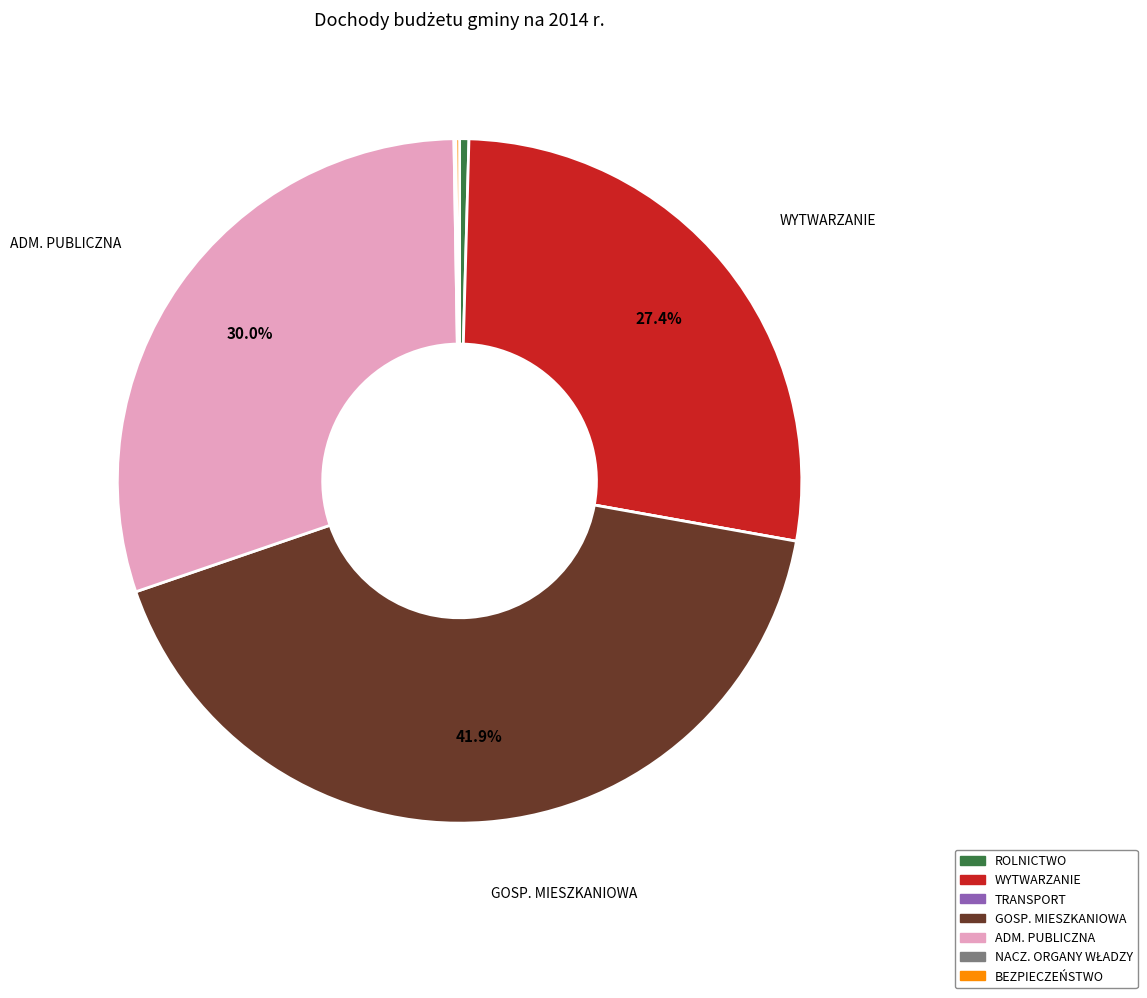

Is there a majority slice in this chart?

No